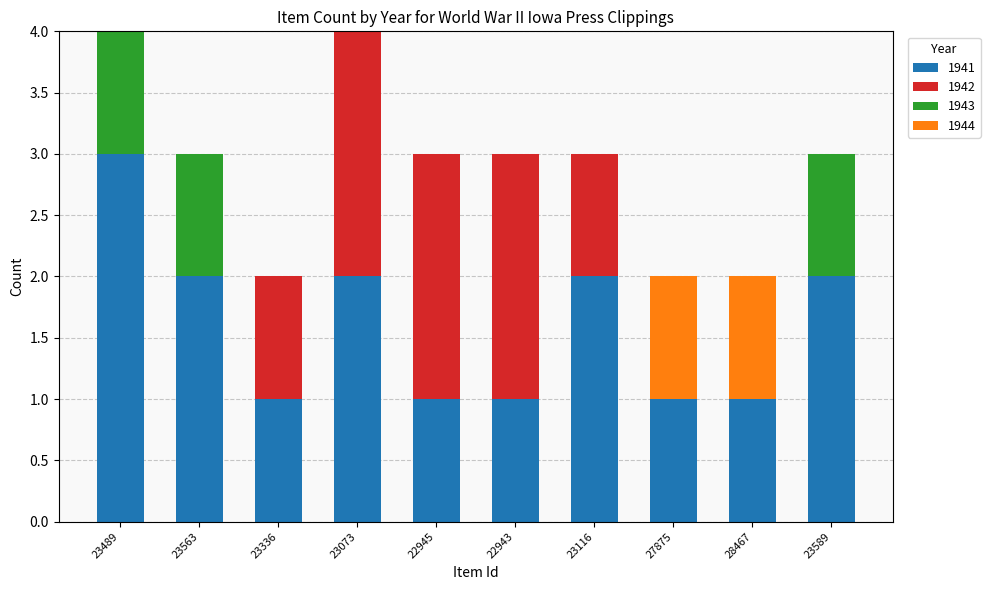

What is the total value across all series at 23116?

3